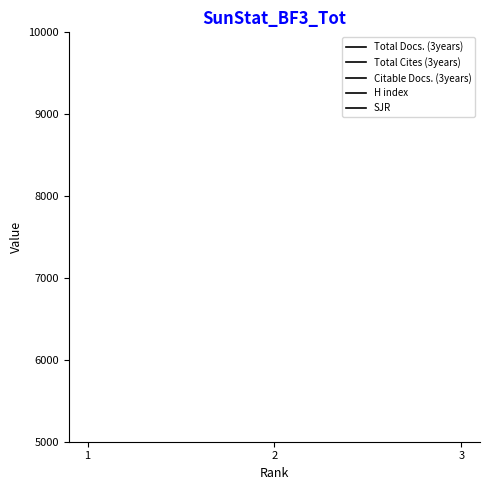

How many series are shown in this chart?

5